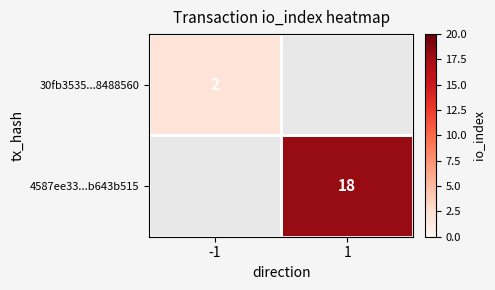

Is it true that 30fb3535...8488560 equals 2 at -1?

True